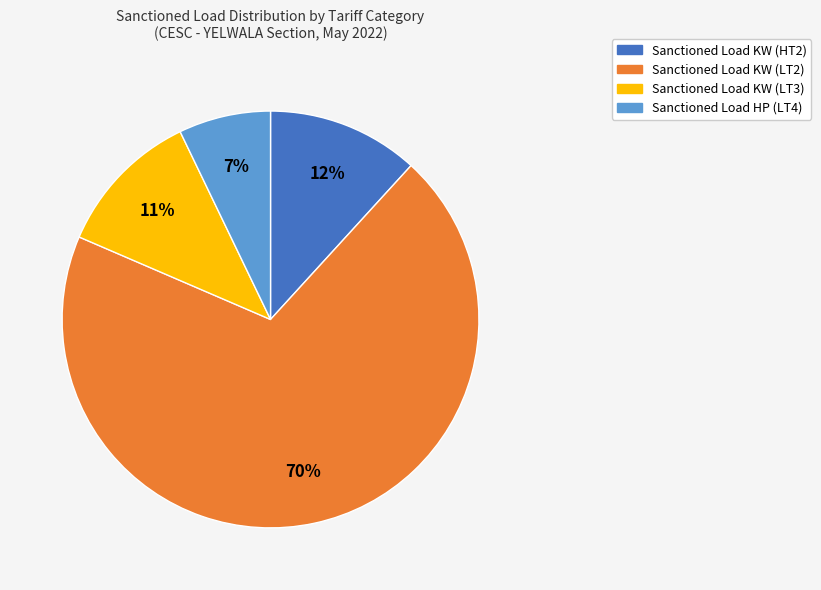

To the nearest percent, what is the combined percentage of Sanctioned Load KW (LT3) and Sanctioned Load KW (LT2)?

81%